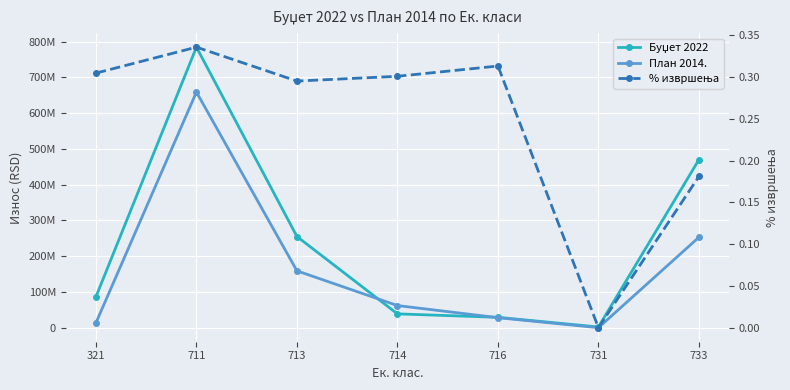

What is the difference between the maximum and second lowest values in the Буџет 2022 series?

755700000.0